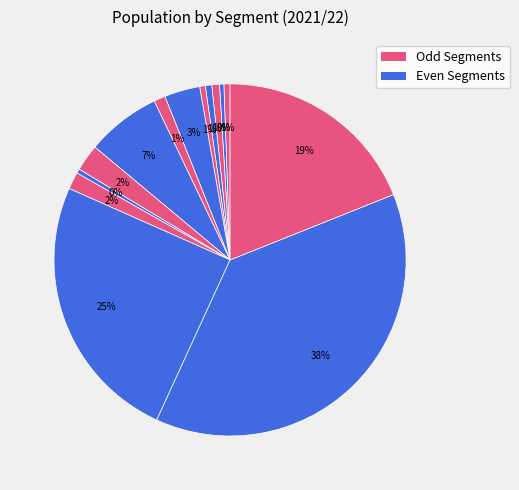

Count the number of slices in the pie.

14